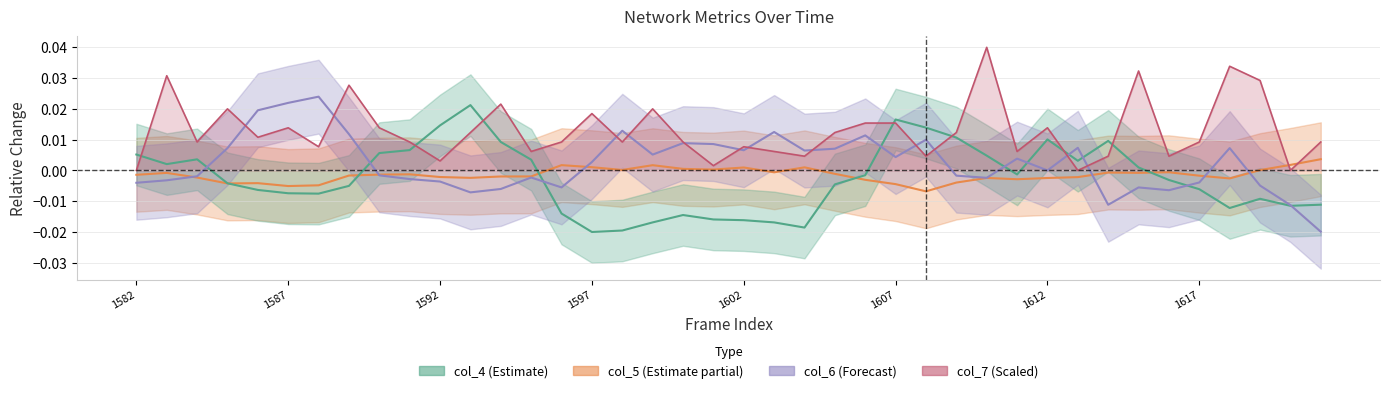

Is this an area chart (filled region under the line)?

No